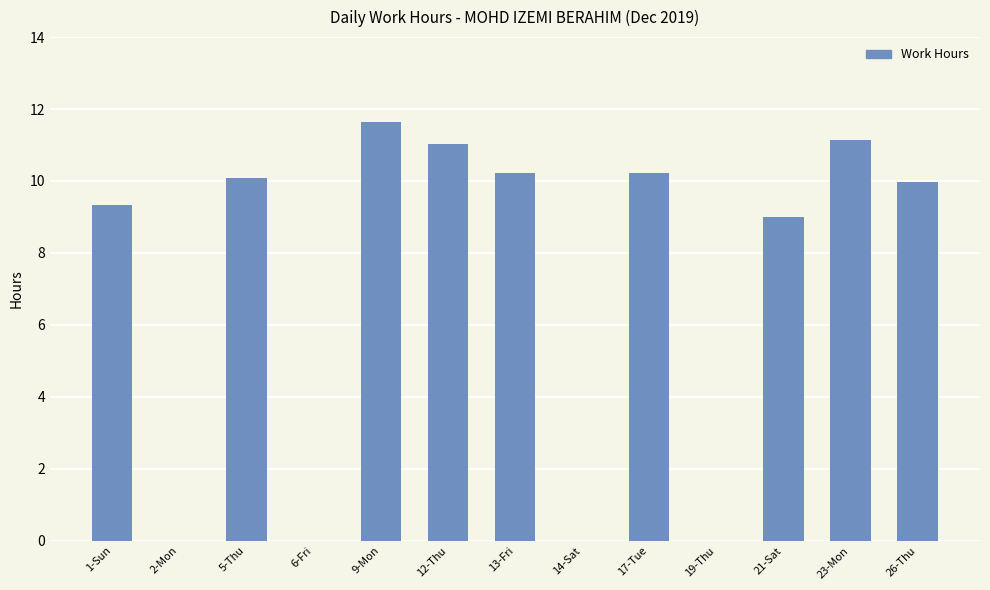

Is it true that the value at 2-Mon is -8.1?

False